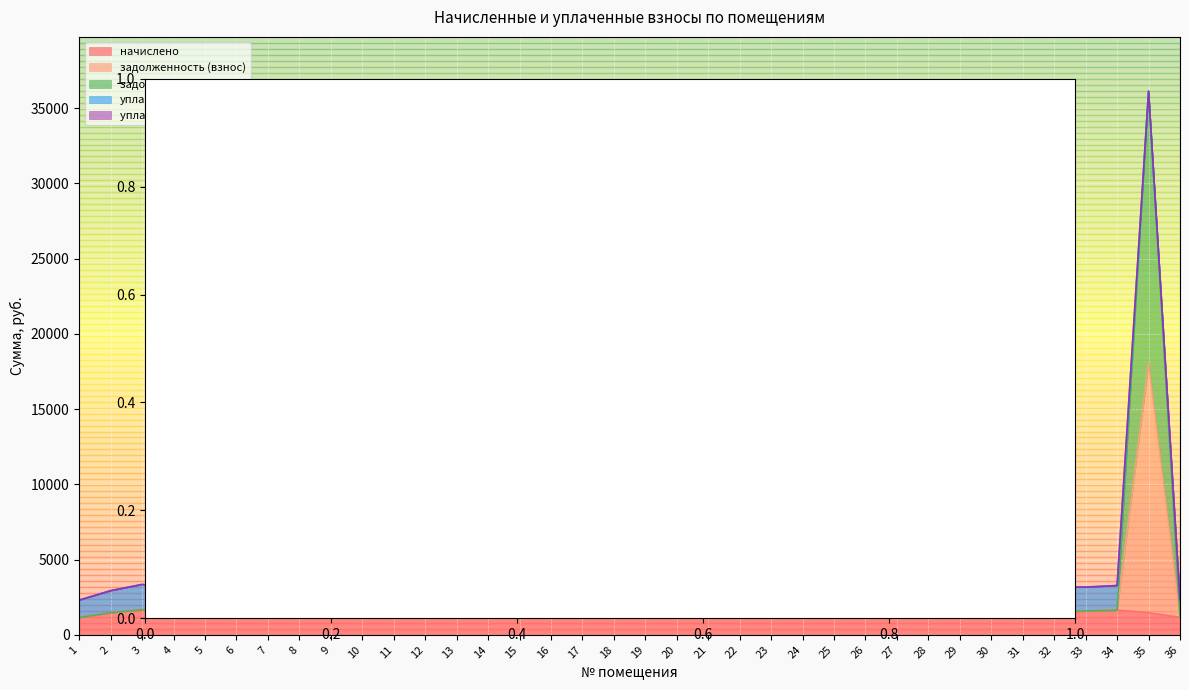

What is the lowest value of the задолженность (взнос) series?

1150.3